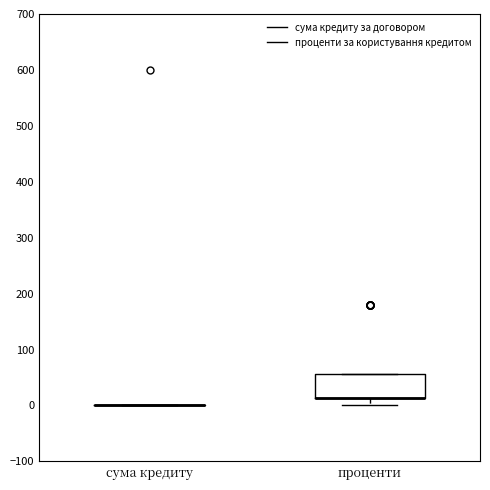

Reading left to right, read every box against the y-axis: the position of its median line, the range the box covers, and the ends of its whiskers. The values are not printed on the chart, so give them approximately, as read against the axis.

сума кредиту: box collapsed to a line at 0, whiskers 0 to 0
проценти: median 10 (drawn on the box's lower edge), box 10 to 60, whiskers 0 to 60